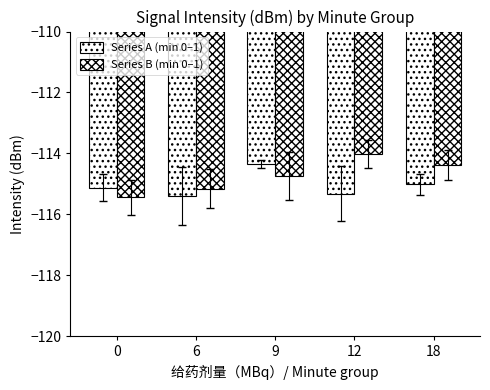

Are the bars horizontal?

No